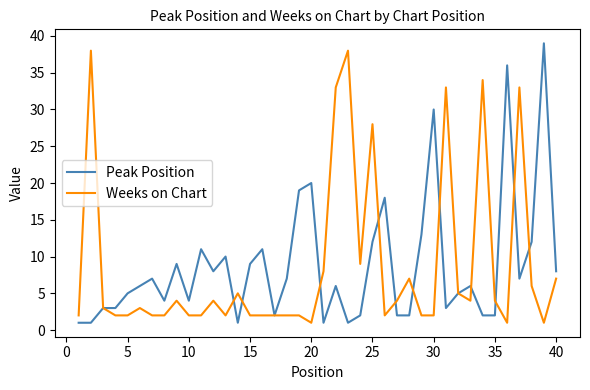

What are all the series names shown in the legend?

Peak Position, Weeks on Chart